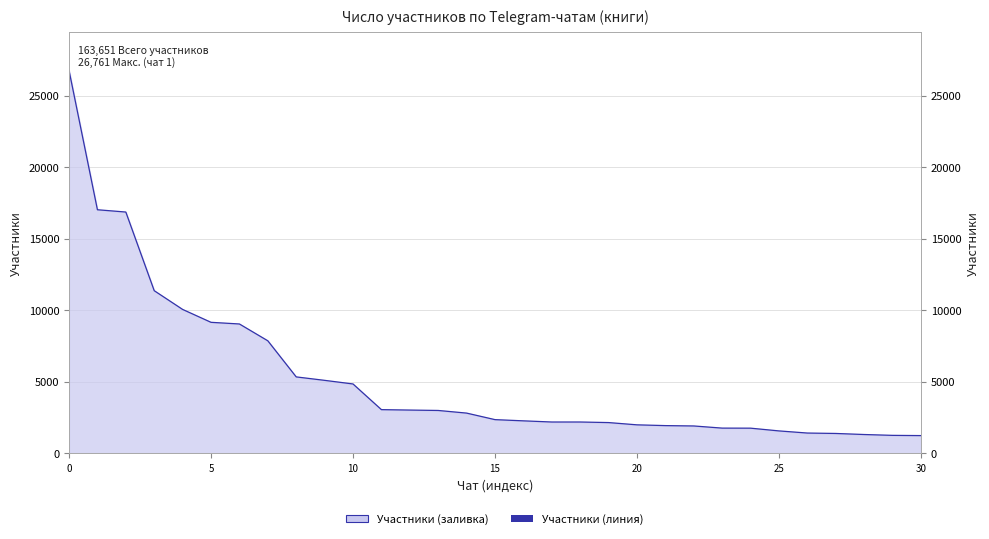

True or false: the data shows 2965 at 21.

False